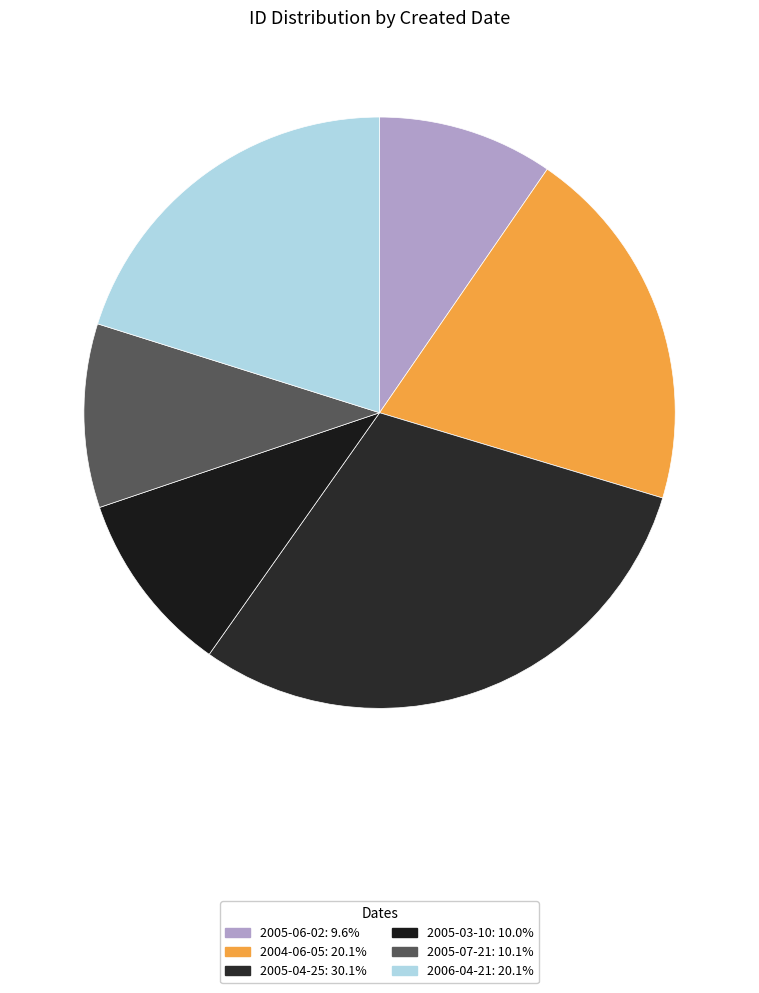

Which category has the smallest portion of the pie?

2005-06-02